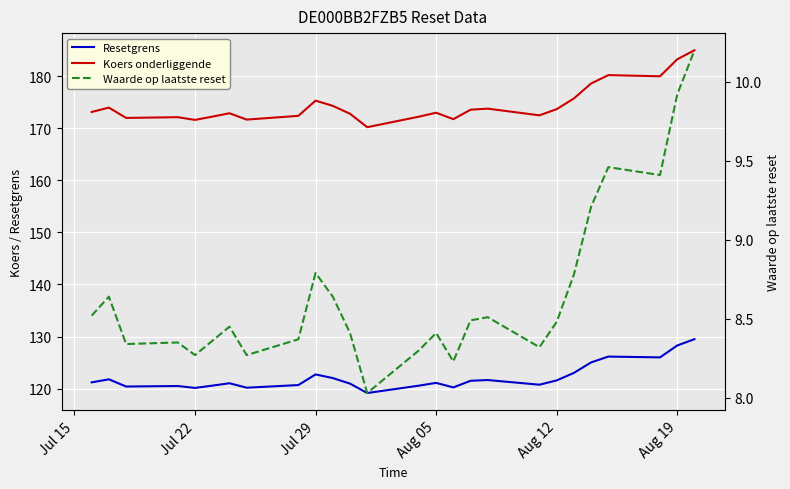

How many interior local peaks does the Koers onderliggende series have?

7